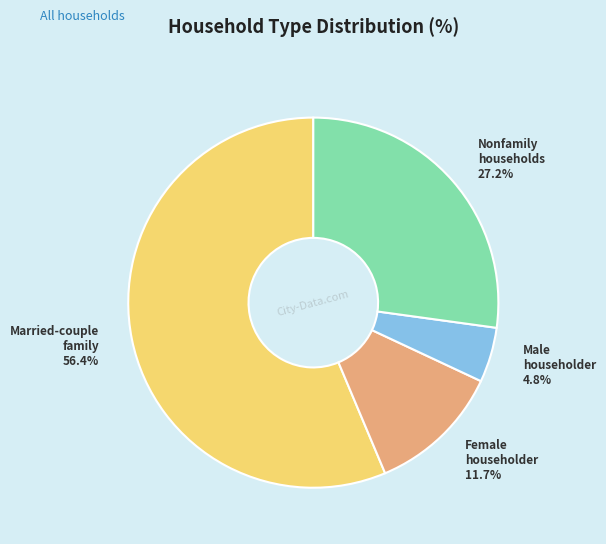

Does any single category account for the majority?

Yes